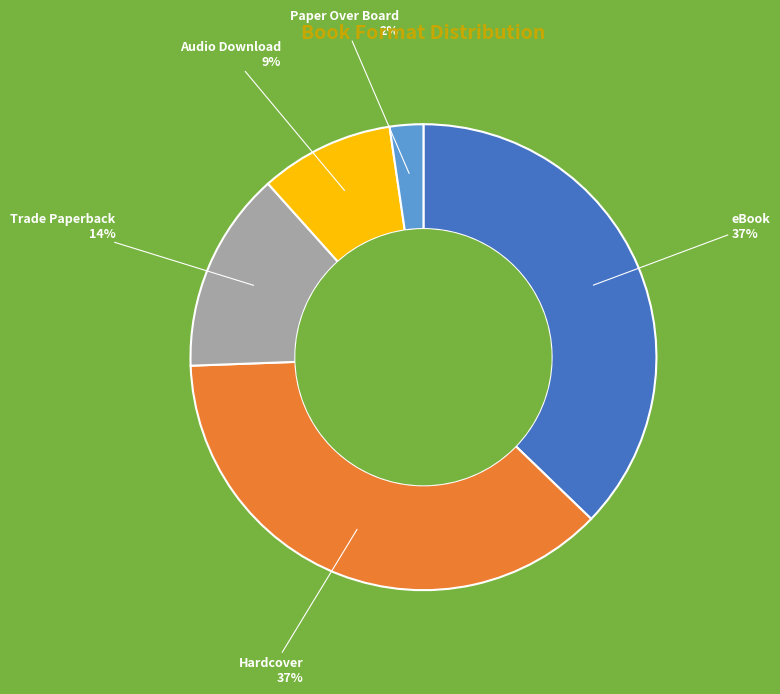

Combined, do Hardcover and eBook account for over 50%?

Yes